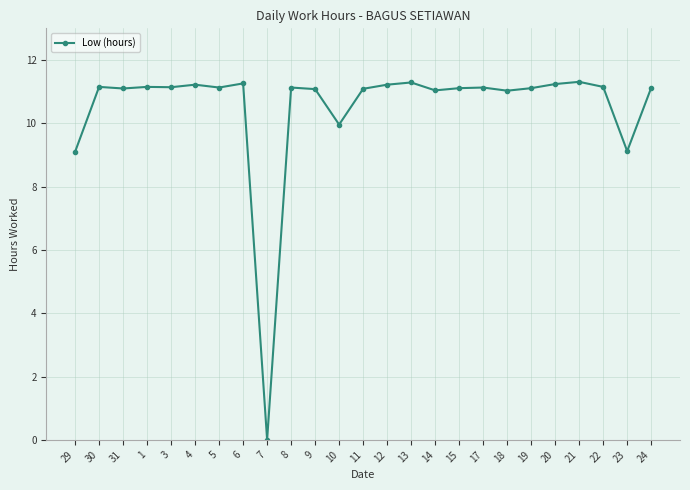

True or false: the data has more than 0 interior local peaks.

True